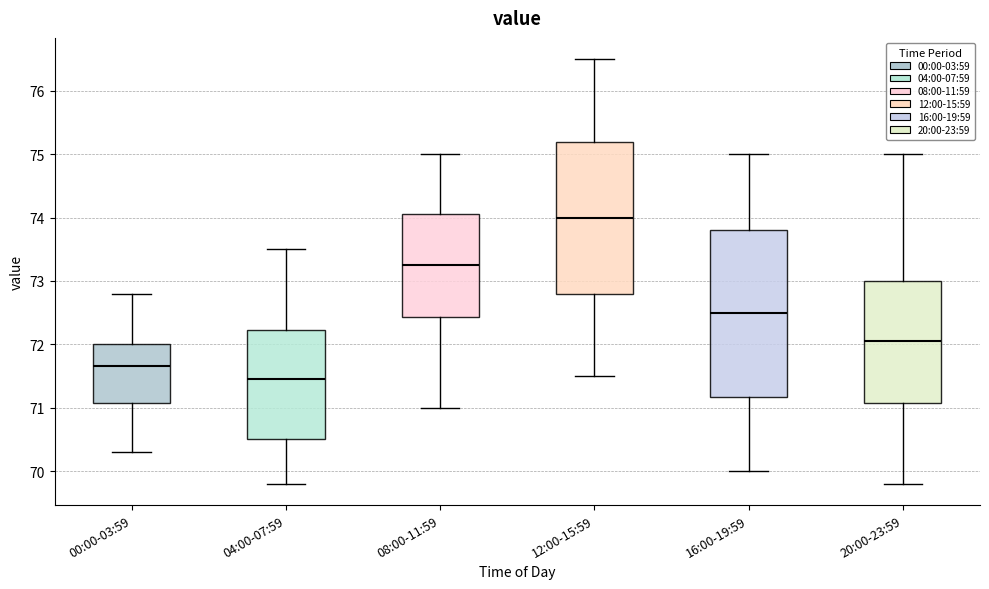

Comparing the boxes themselves (not the whiskers), which one is the tallest?

16:00-19:59